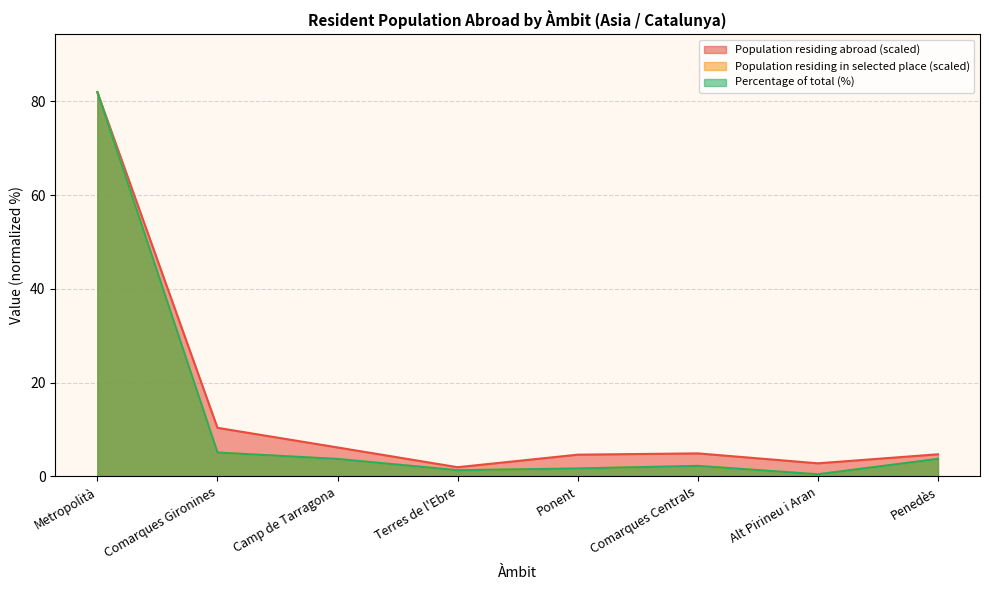

The value of Population residing abroad at Ponent is 4.6. True or false?

True